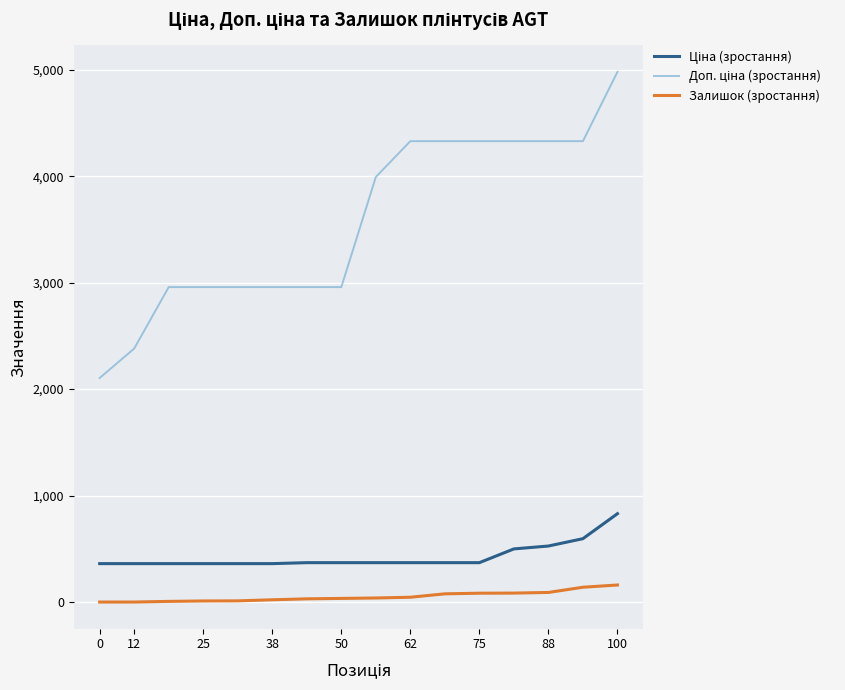

What is the greatest value displayed?

4980.6